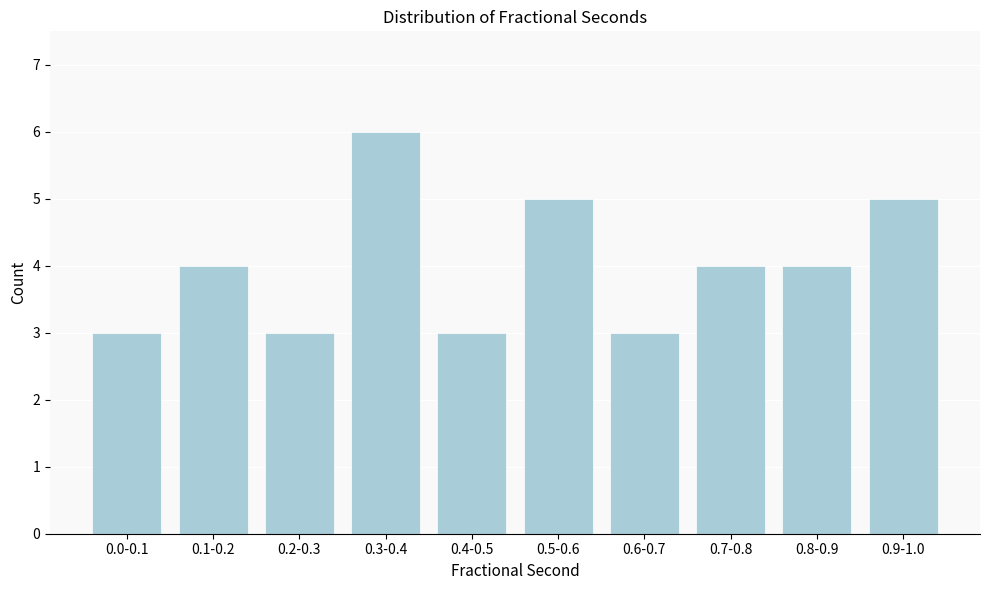

Reading left to right, what are all the values shown in this chart?

0.0-0.1=3	0.1-0.2=4	0.2-0.3=3	0.3-0.4=6	0.4-0.5=3	0.5-0.6=5	0.6-0.7=3	0.7-0.8=4	0.8-0.9=4	0.9-1.0=5